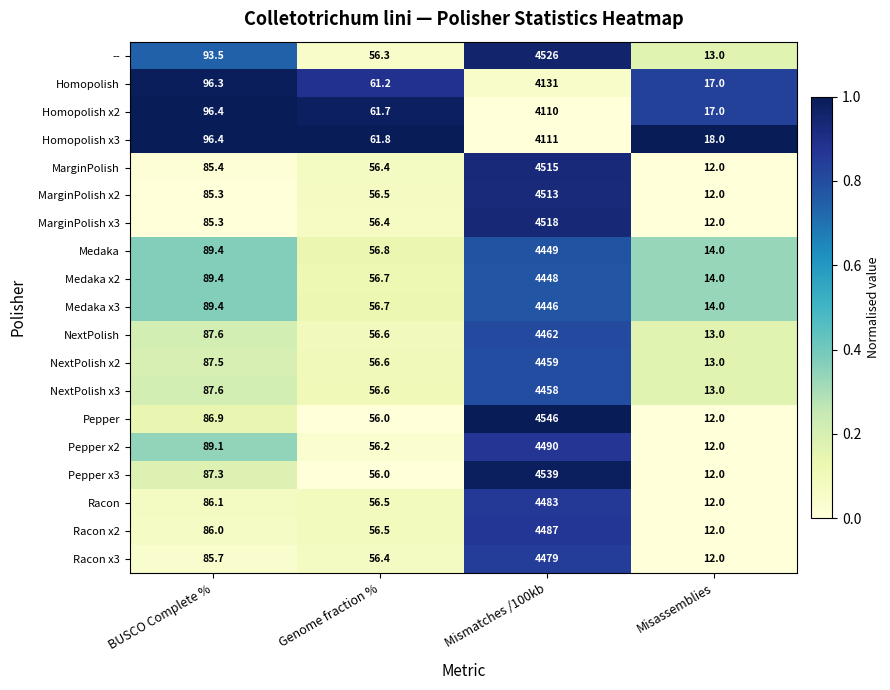

At which category does the chart reach its peak across all series?

Mismatches /100kb